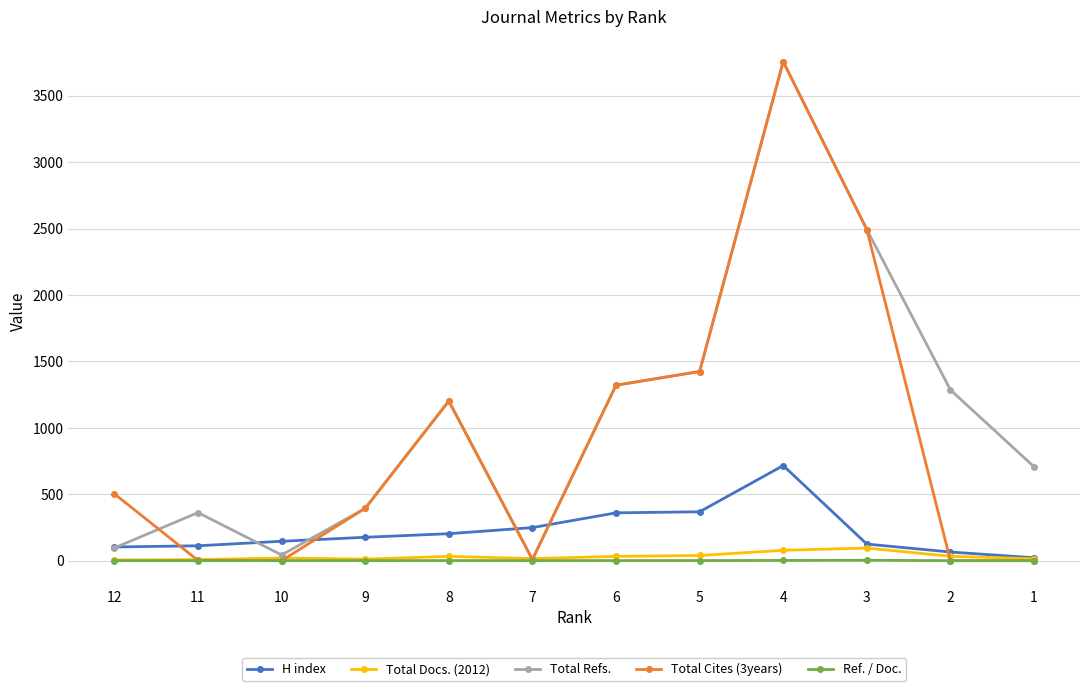

The value of Total Cites (3years) at 6 is 647.5. True or false?

False